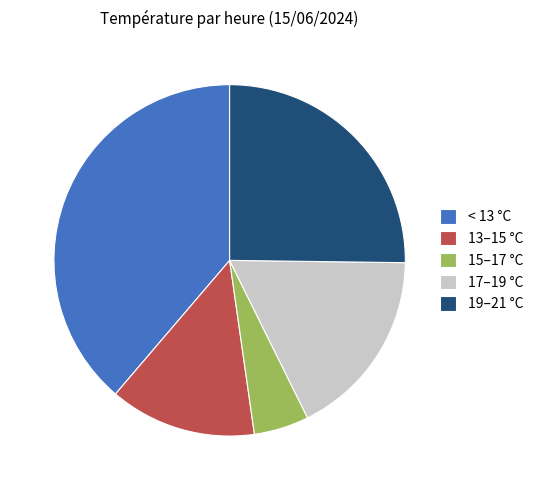

Between 19–21 °C and 17–19 °C, which is larger?

19–21 °C